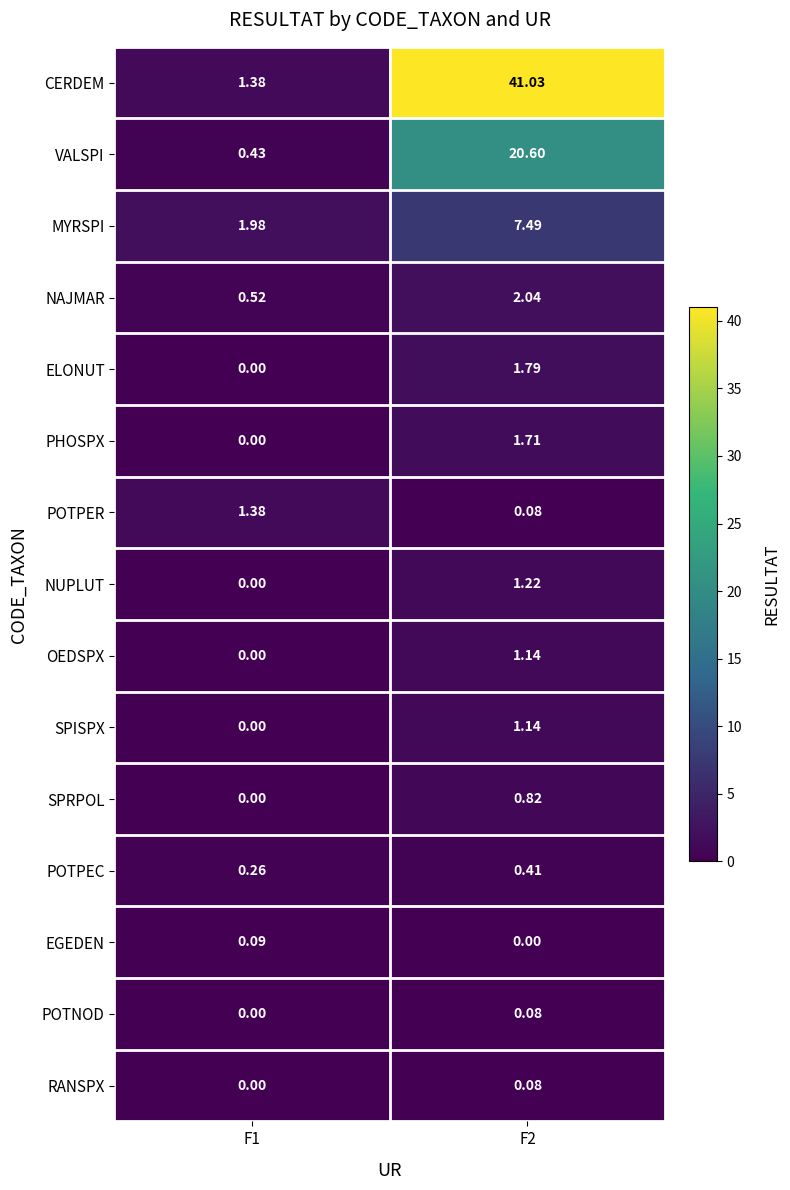

Which series has the largest total across all categories?

CERDEM